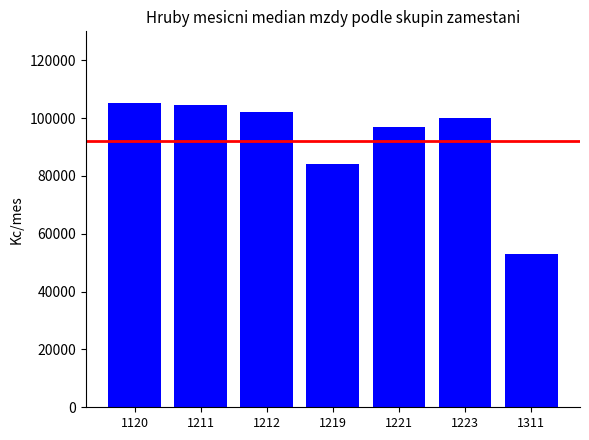

What is the ratio of the value at 1219 to the value at 1120?

0.8